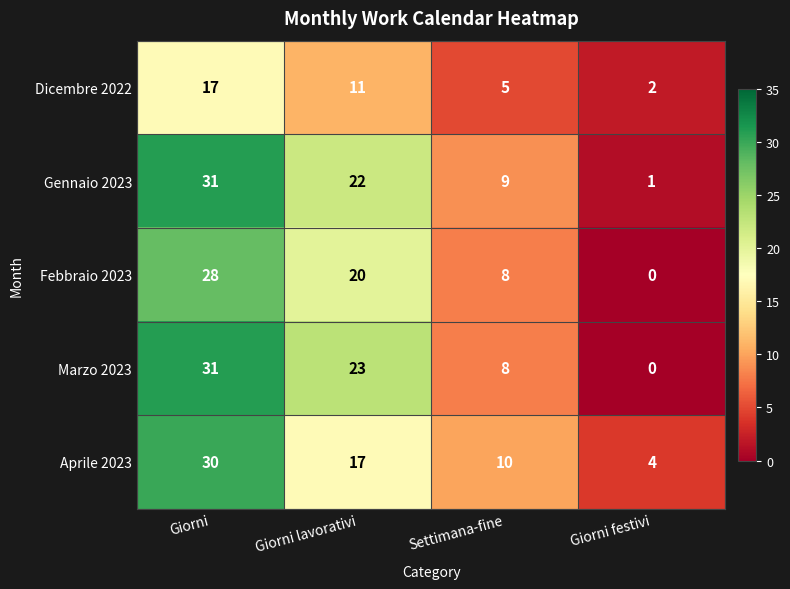

How many categories are shown in the chart?

4